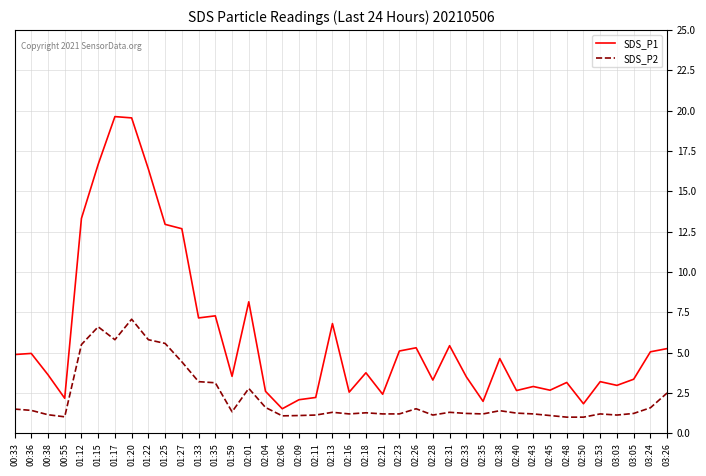

What is the greatest value displayed?

19.6